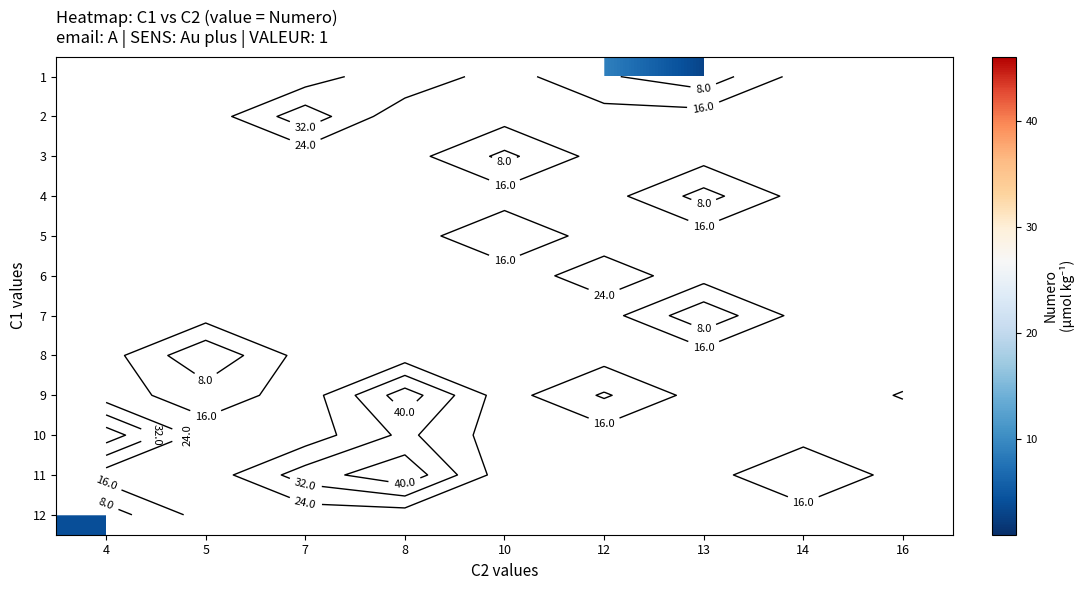

Which category has the highest value in the 8 series?

4